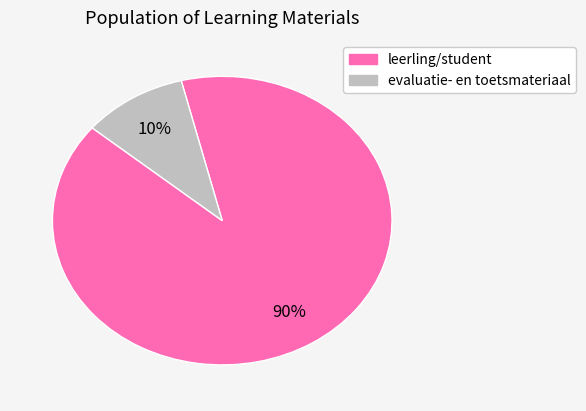

To the nearest percent, what is the average slice percentage?

50%